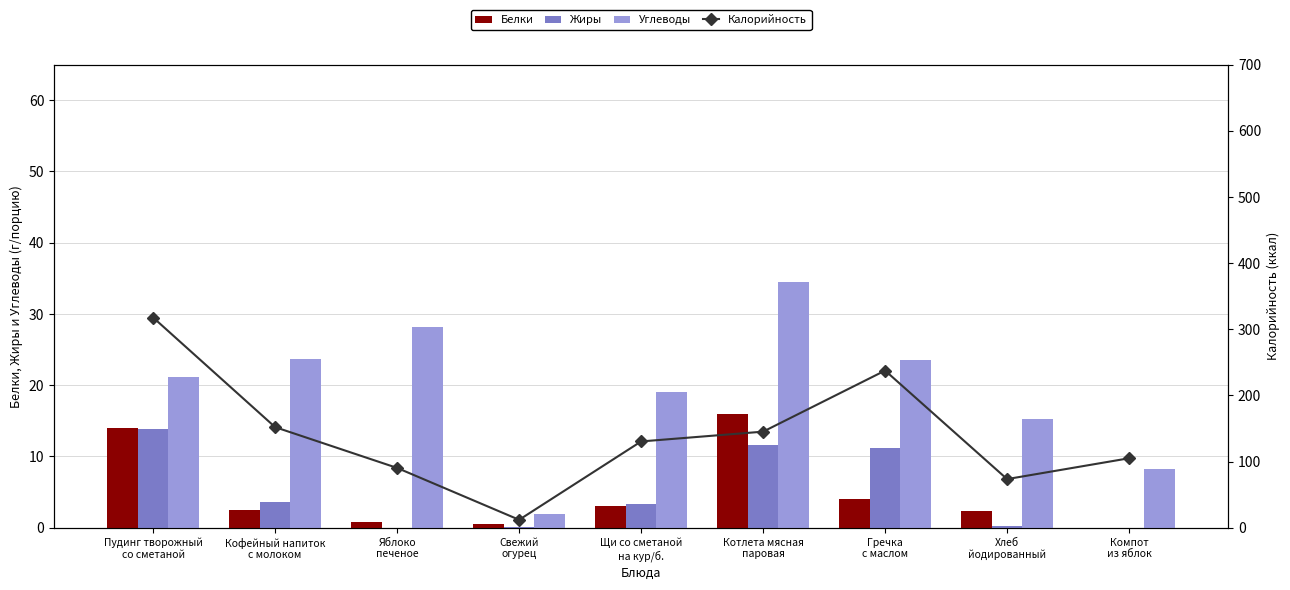

How many groups of bars are there?

9